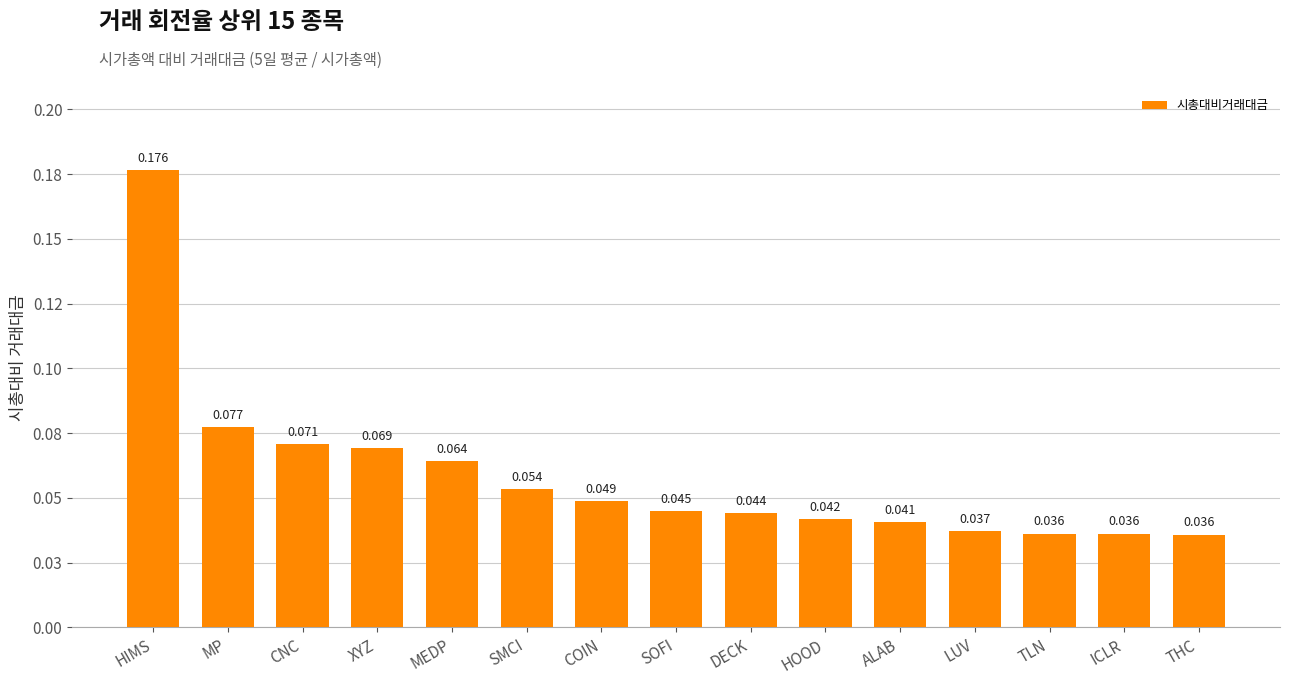

Count the values in the range 0 to 1.

15